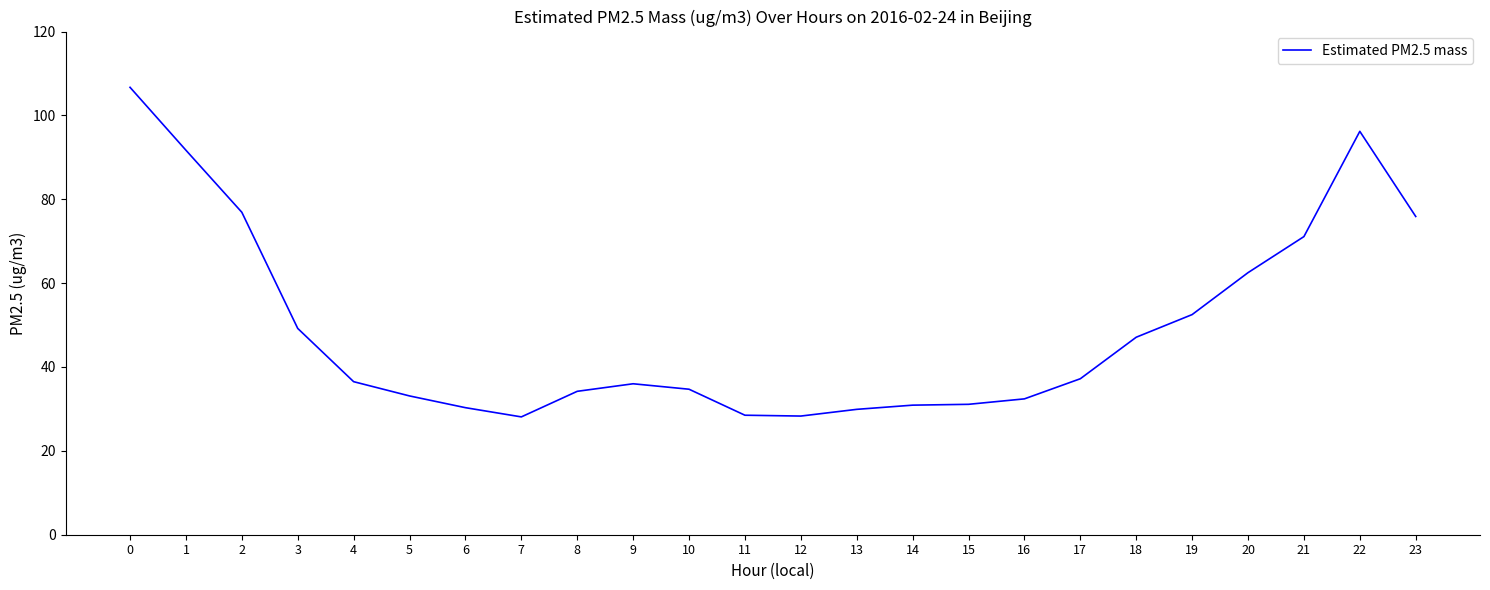

The value at 16 is 19.5. True or false?

False